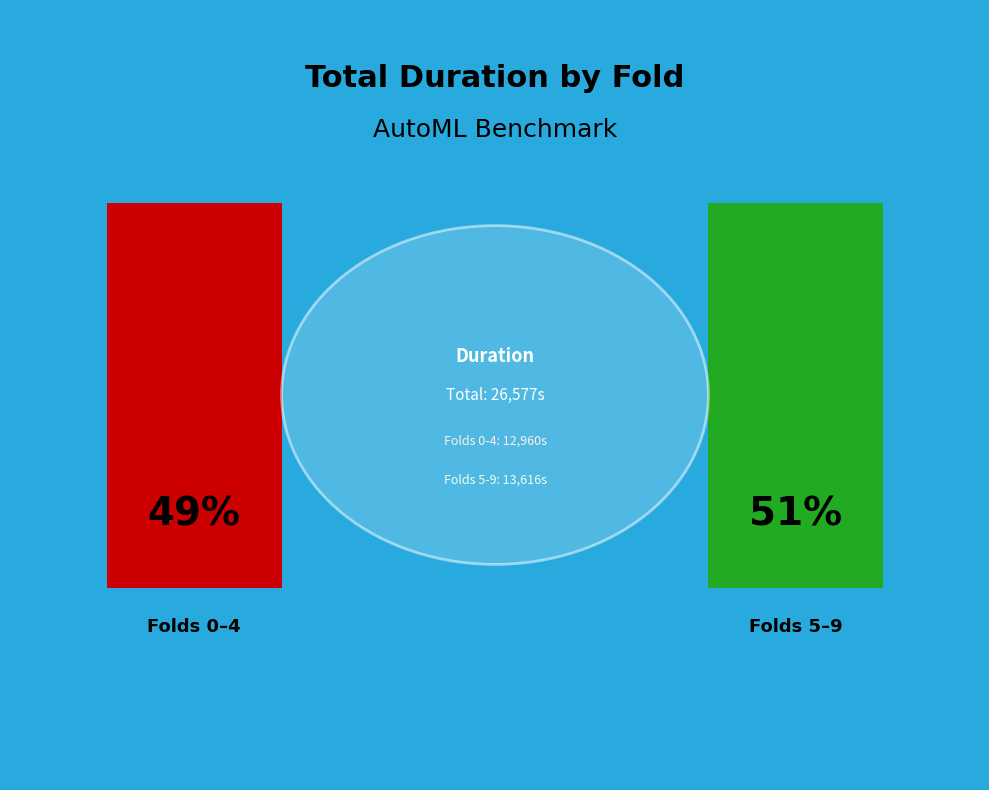

Is 8 the majority of the pie?

No